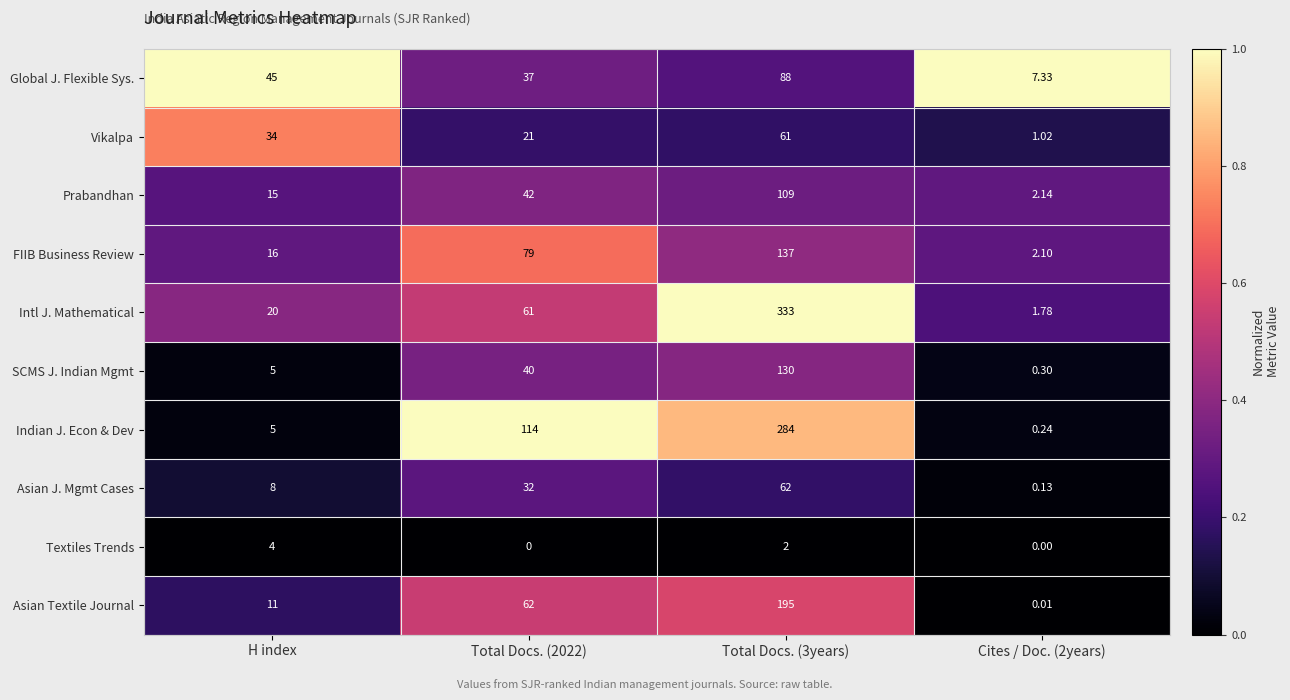

Which series has the widest spread of values?

Intl J. Mathematical